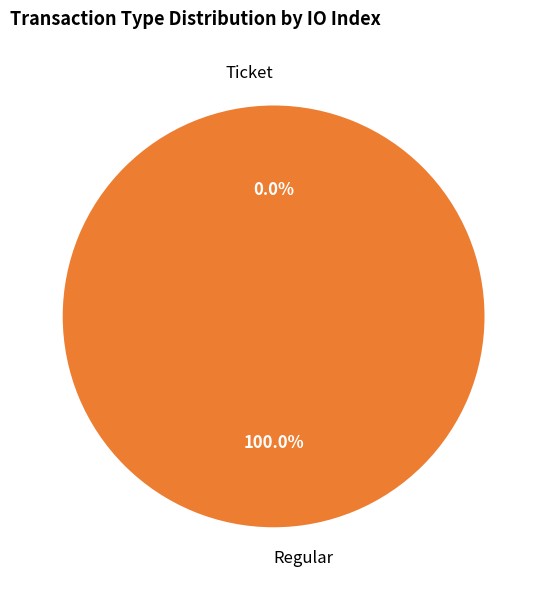

What is the smallest slice in the pie chart?

Ticket